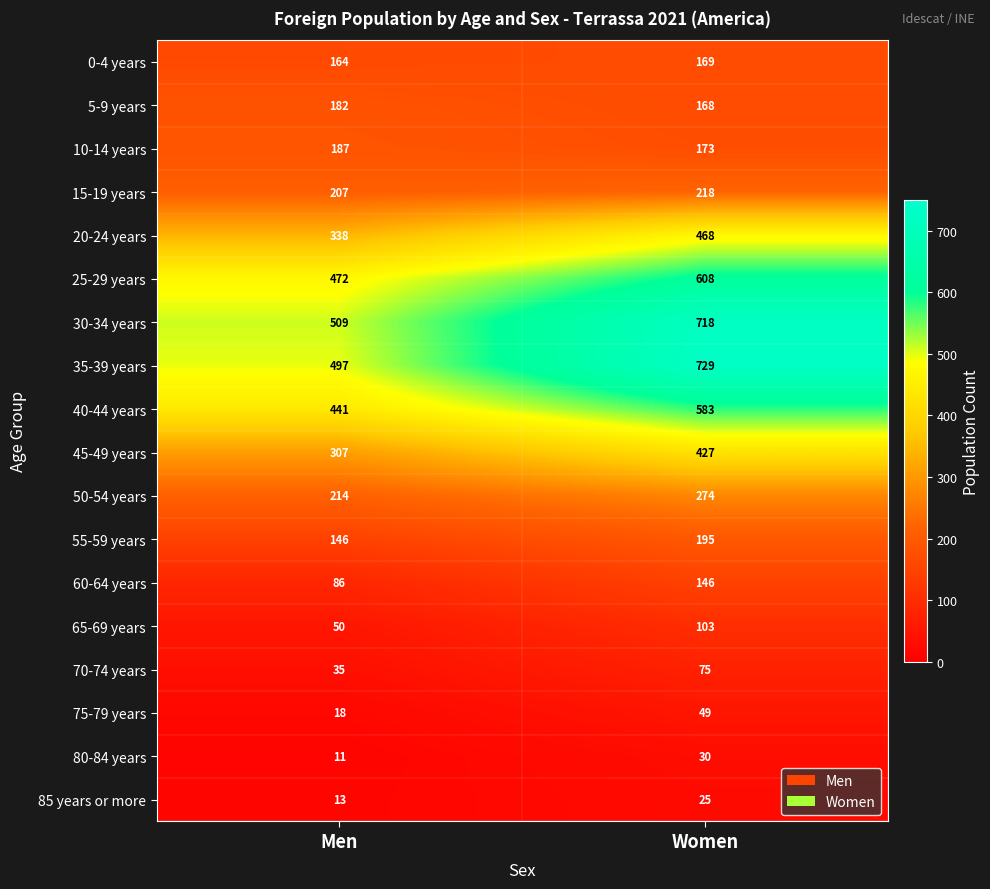

Between Men and Women, which series saw the biggest shift?

35-39 years